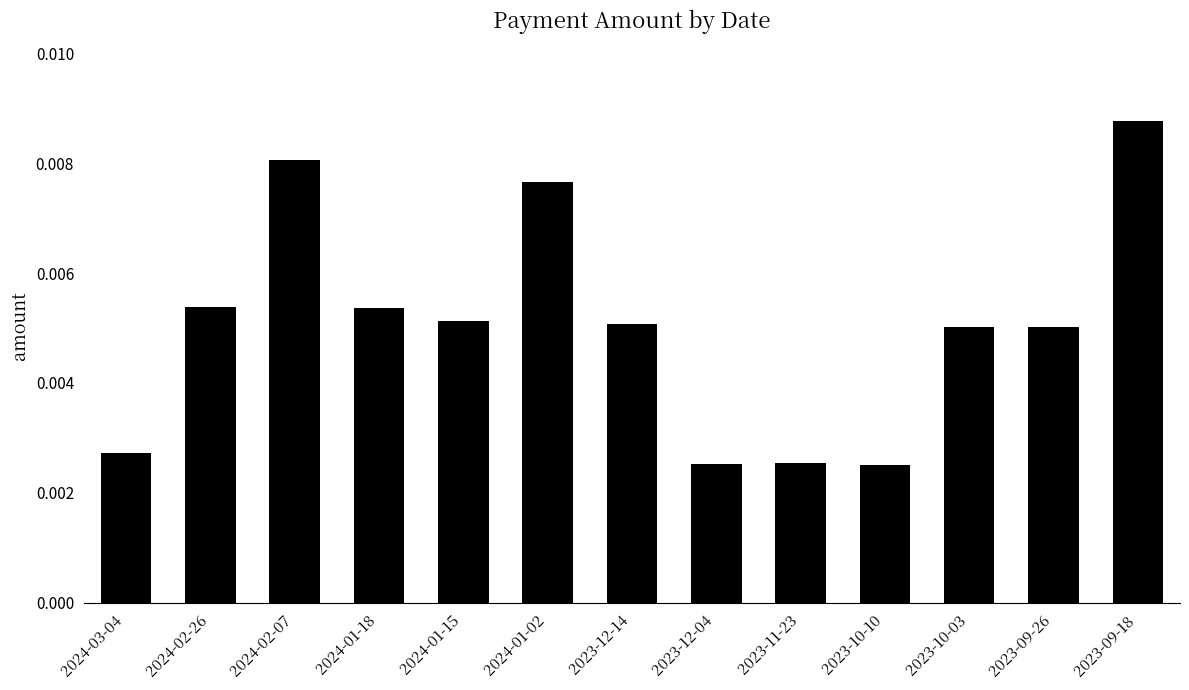

Between 2024-01-02 and 2023-10-03, which is larger?

2024-01-02